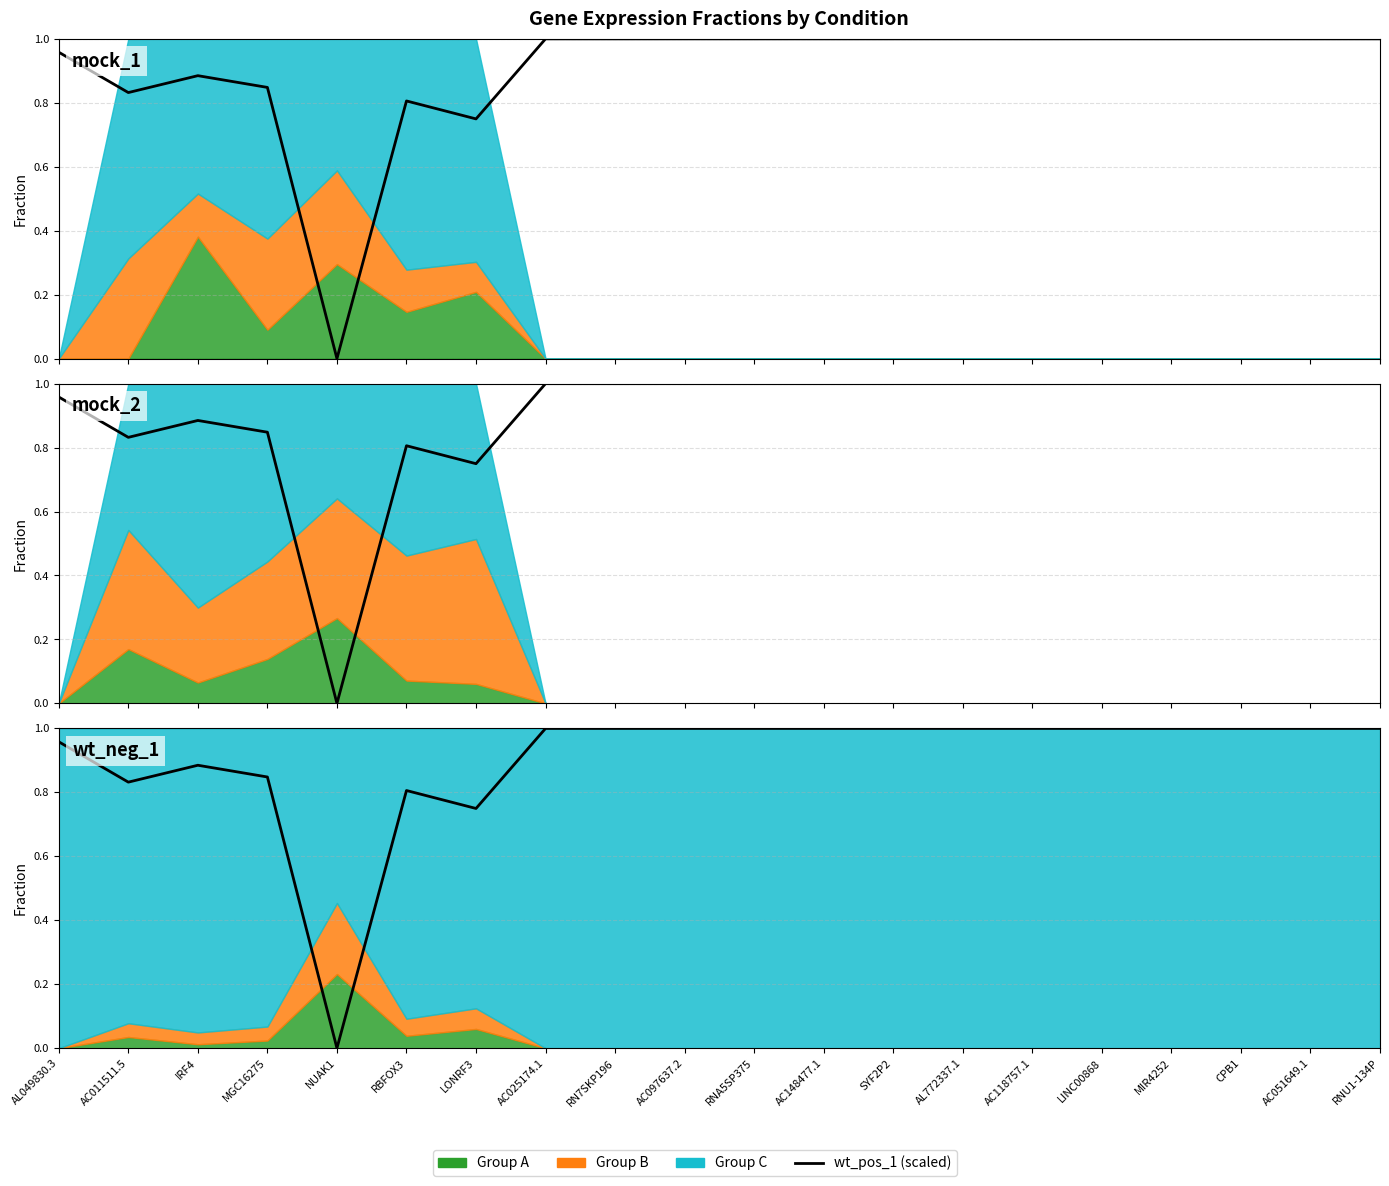

What is the maximum value shown in the chart?

1.0